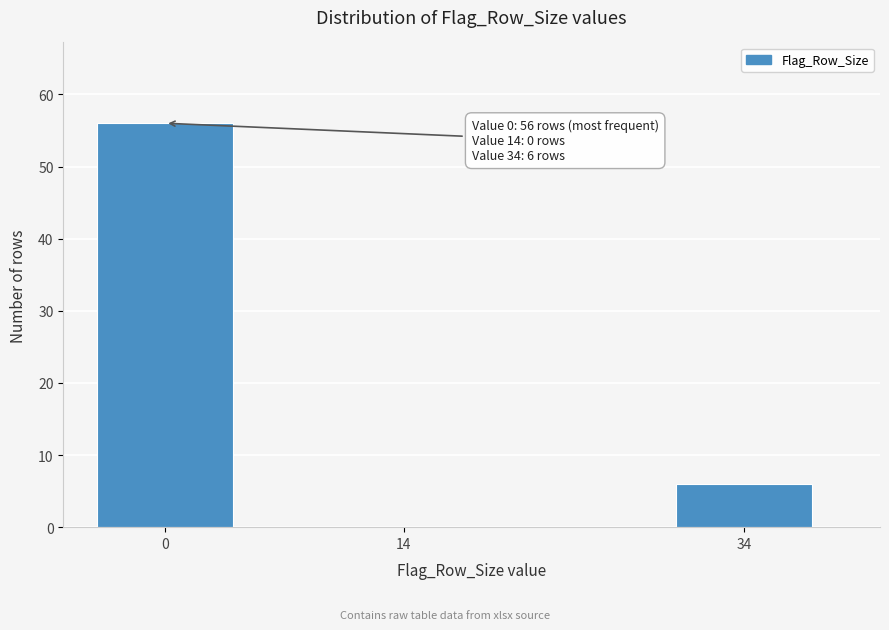

Reading left to right, extract all data points from this chart.

0=56	14=0	34=6